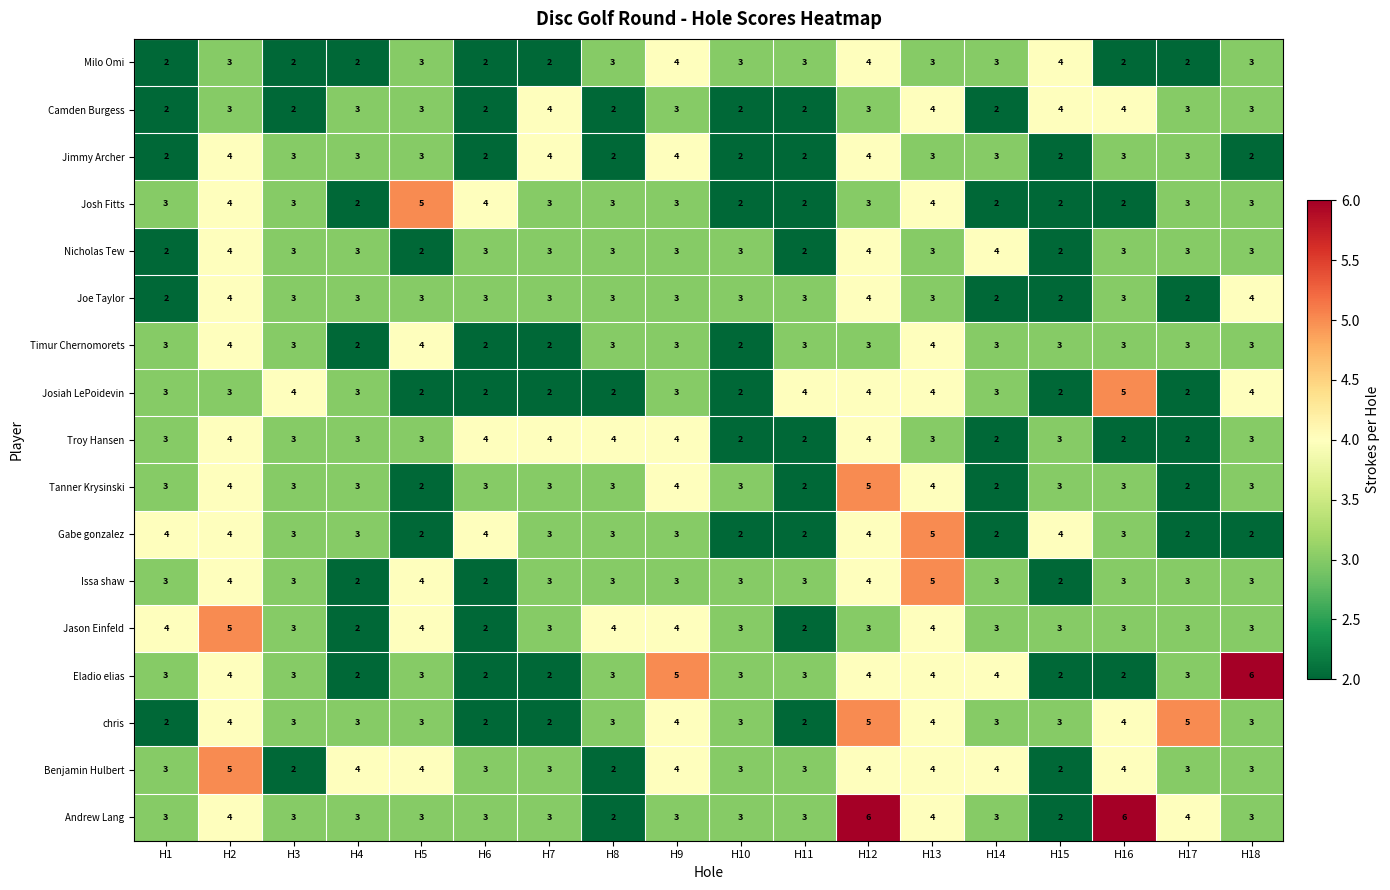

What is the spread (max minus min) of values at H18?

4